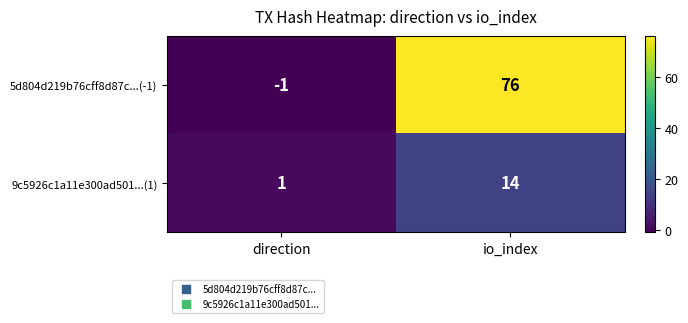

What is the greatest value displayed?

76